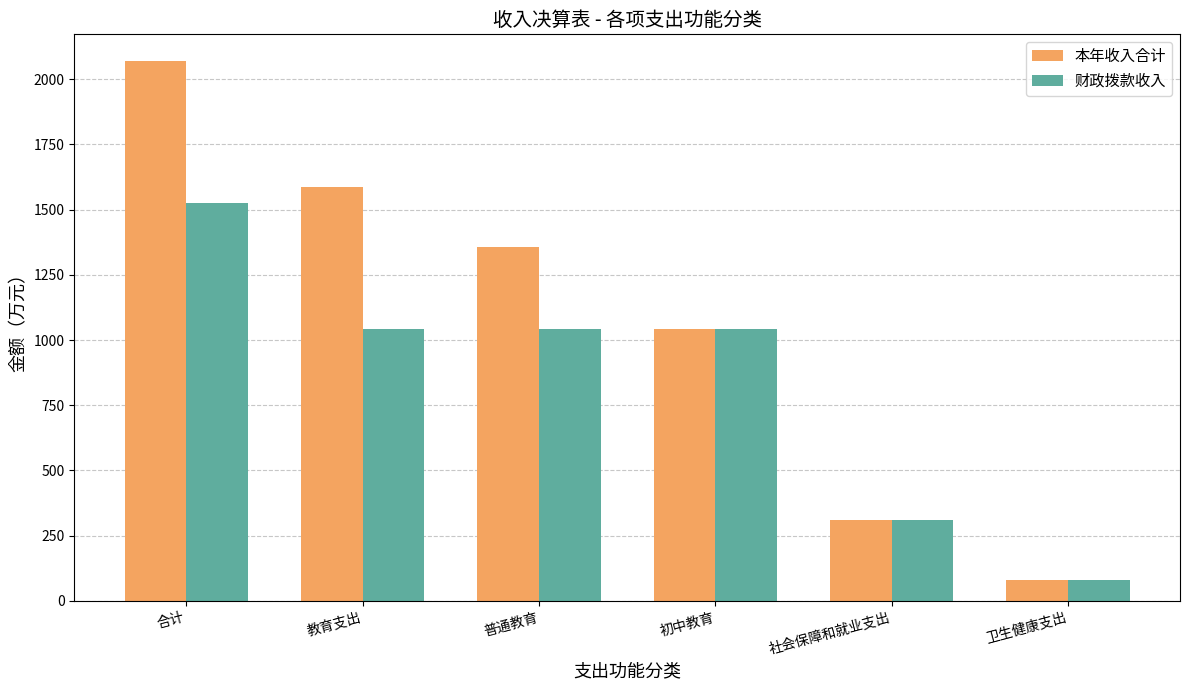

What is the spread (max minus min) of values at 教育支出?

545.1